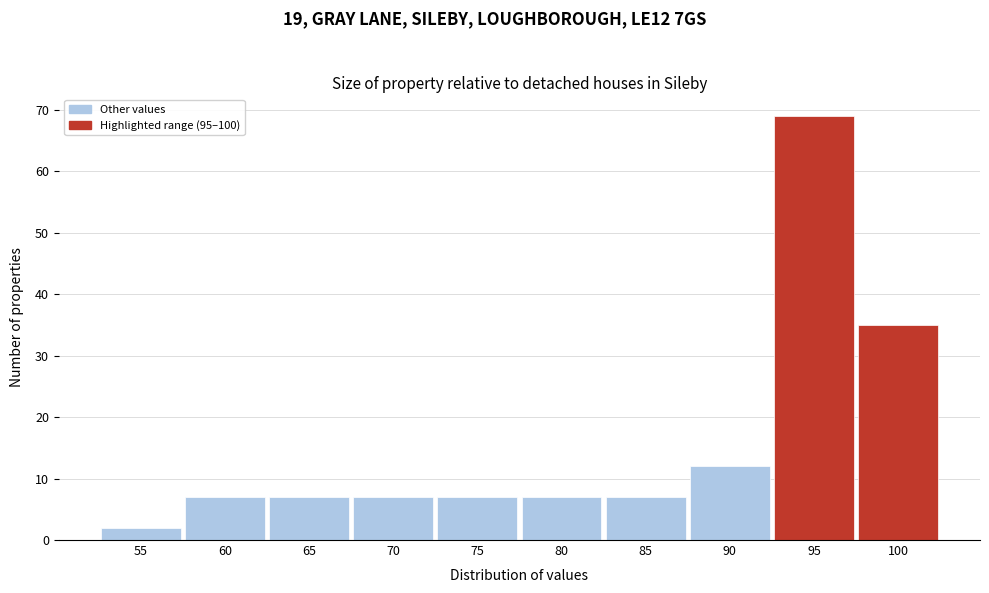

Reading left to right, what are all the values shown in this chart?

2	7	7	7	7	7	7	12	69	35